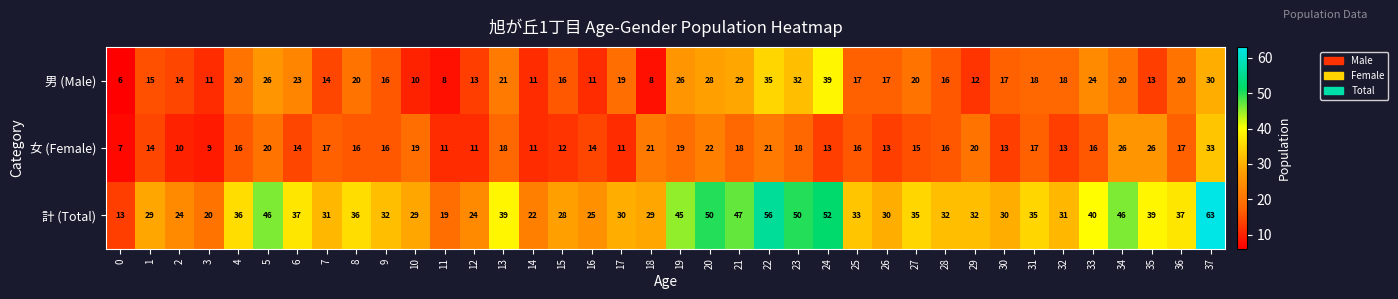

Count the number of categories in the chart.

38